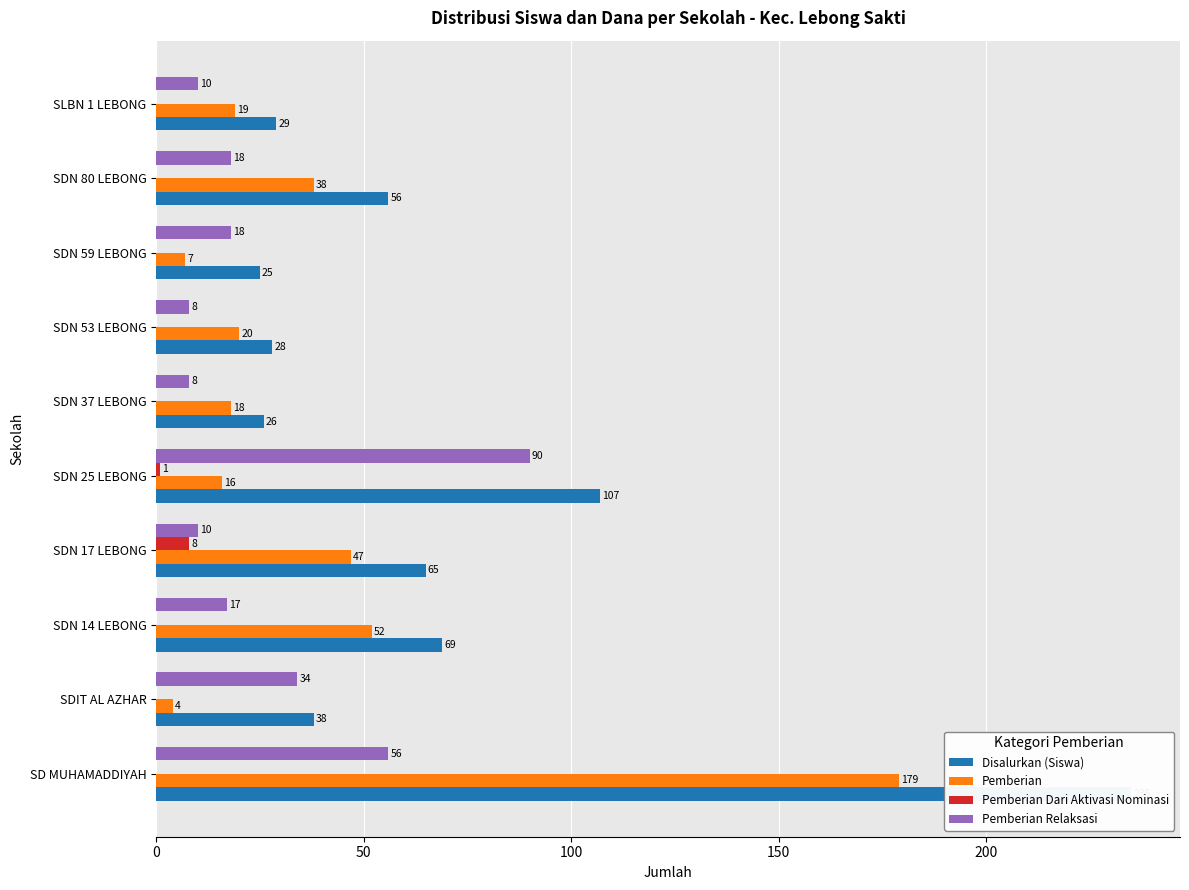

Is it true that Pemberian Relaksasi equals 3 at 6?

False